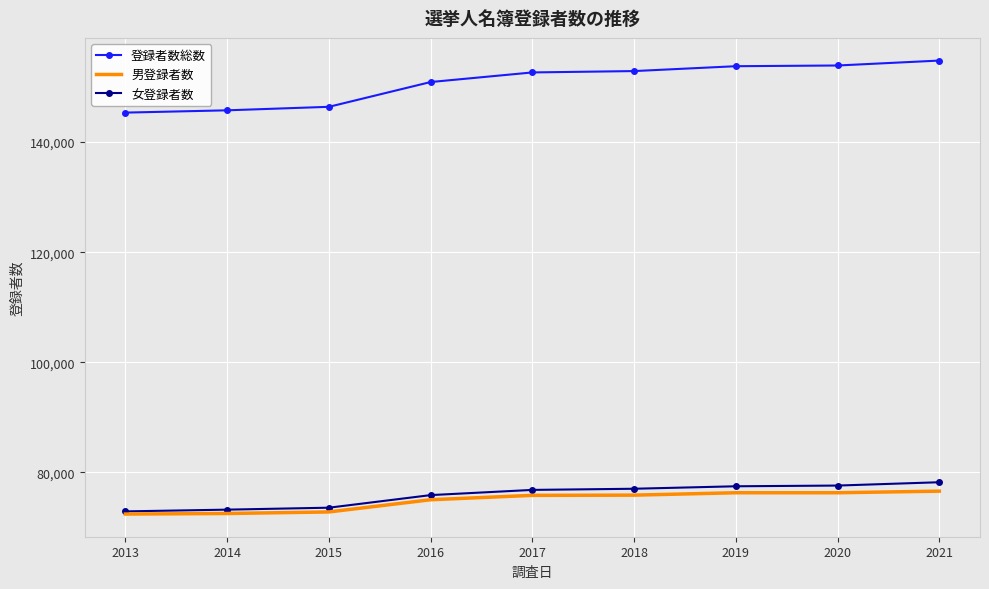

At 2018, list the series in order from largest to smallest.

登録者数総数, 女登録者数, 男登録者数